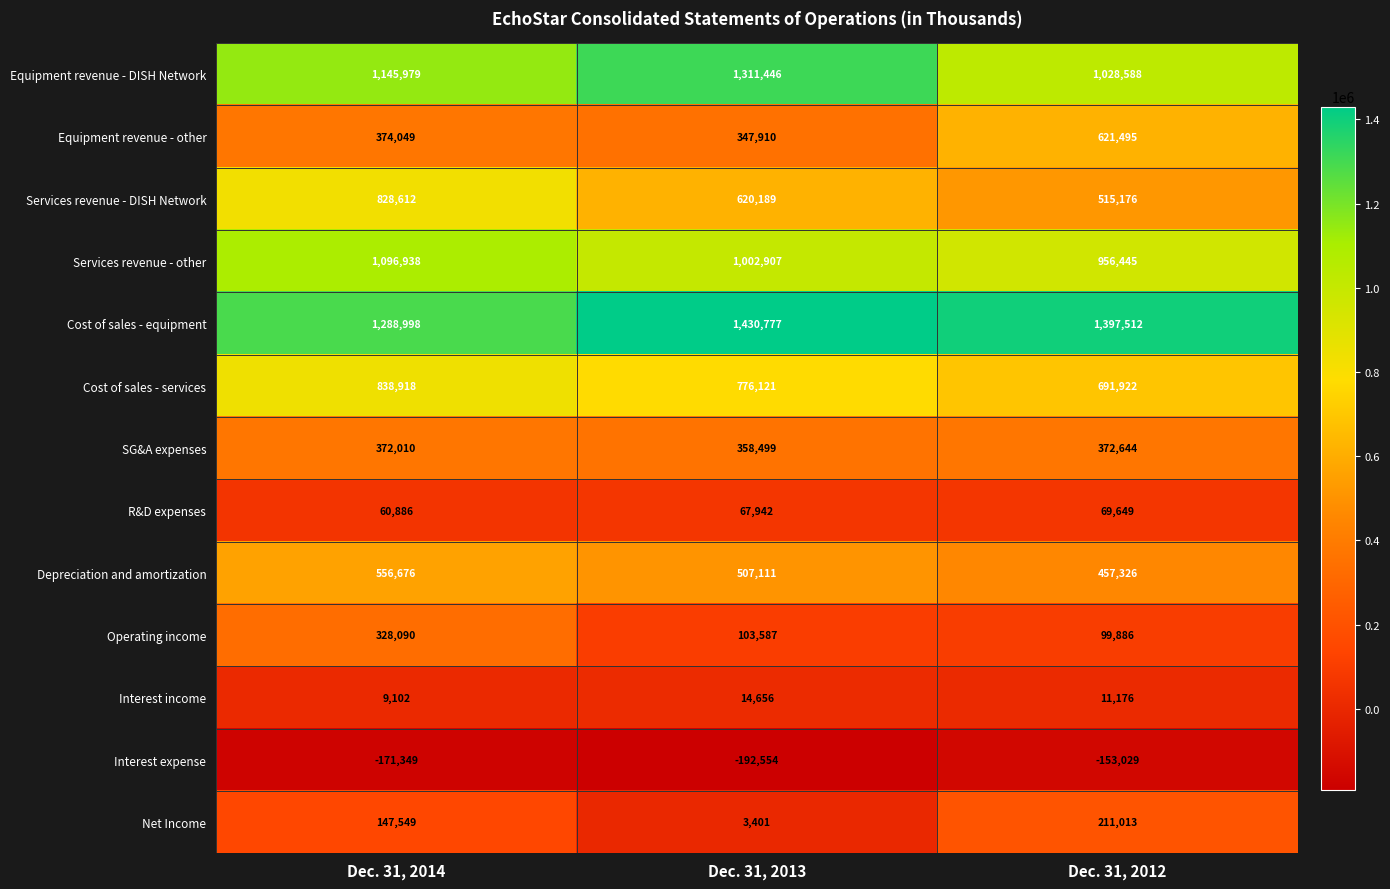

Rank the categories by Equipment revenue - other value from lowest to highest.

Dec. 31, 2013, Dec. 31, 2014, Dec. 31, 2012